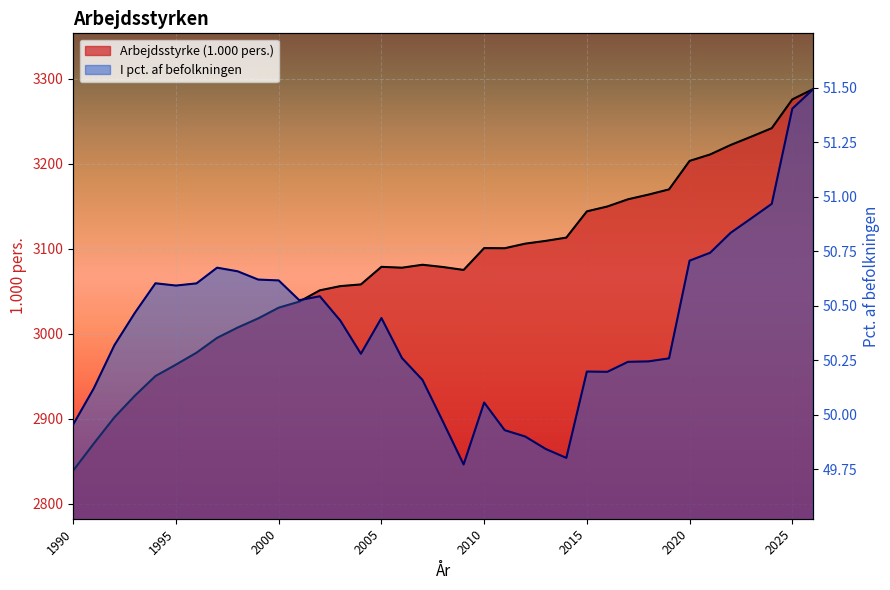

How many categories are shown in the chart?

37